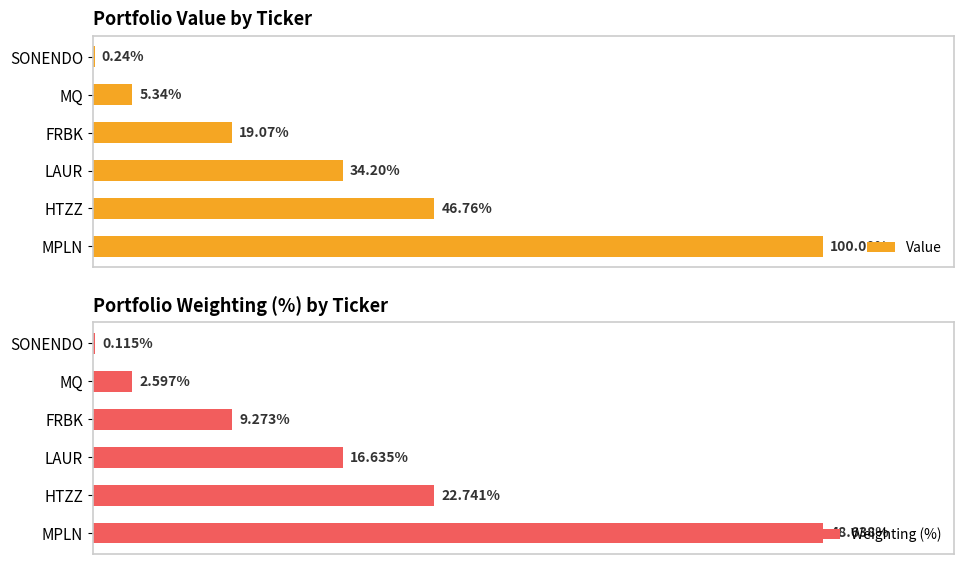

Rank the series by their average value, from highest to lowest.

Value, Weighting (%)